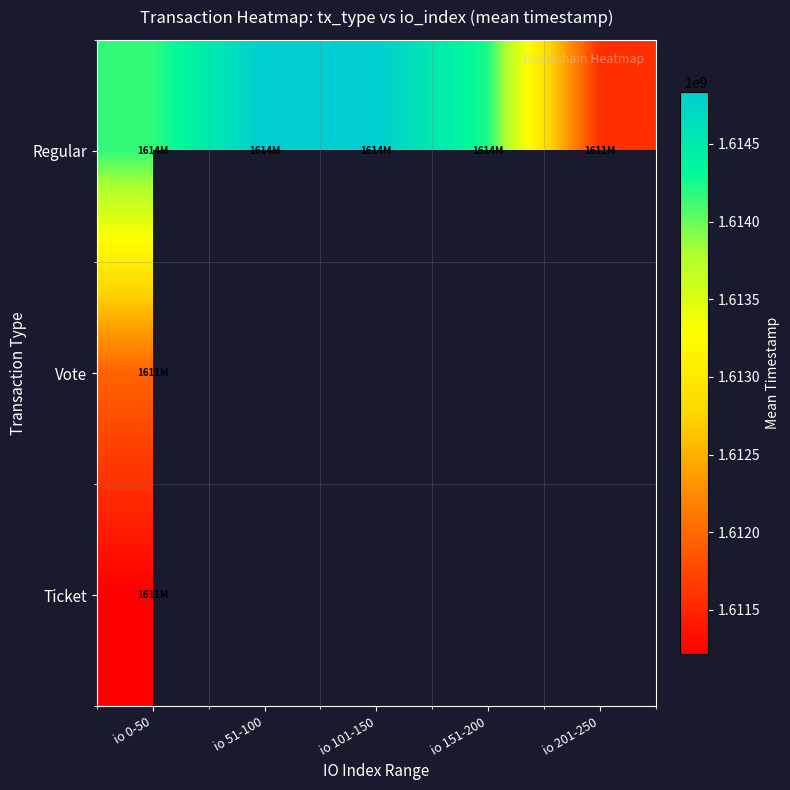

Which series has the widest spread of values?

Regular